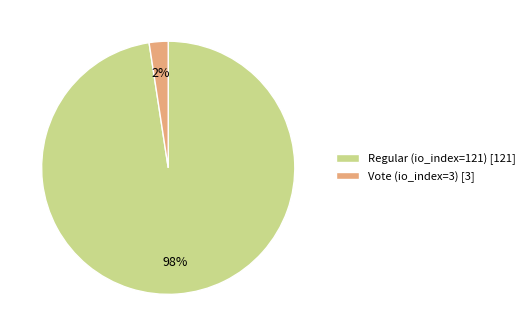

Do Regular (io_index=121) and Vote (io_index=3) together represent more than half of the pie?

Yes